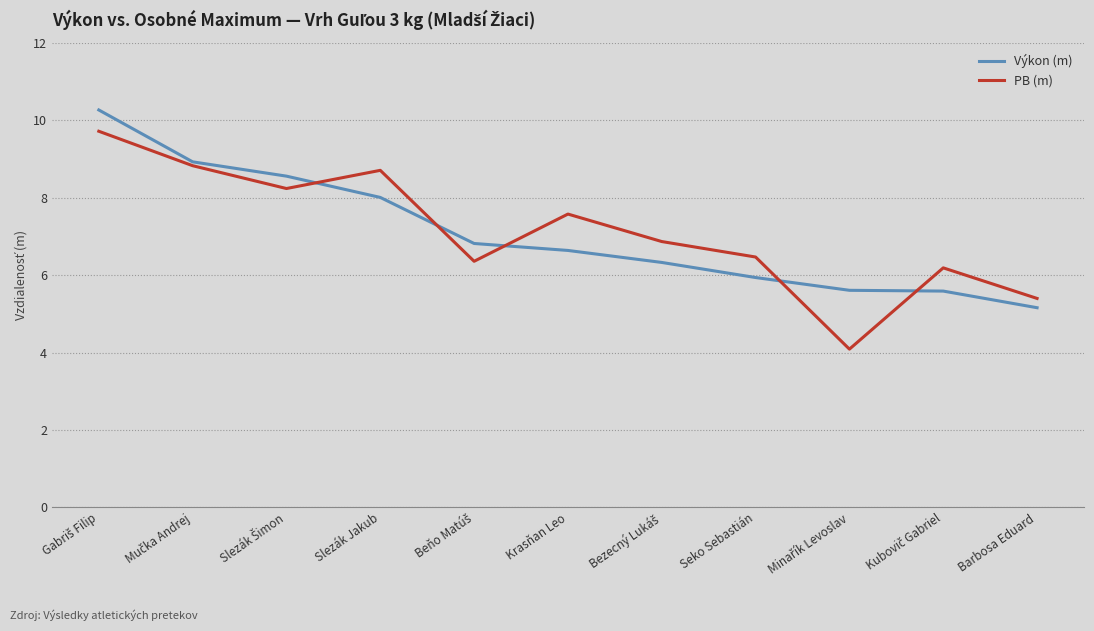

Count the number of data series in this chart.

2